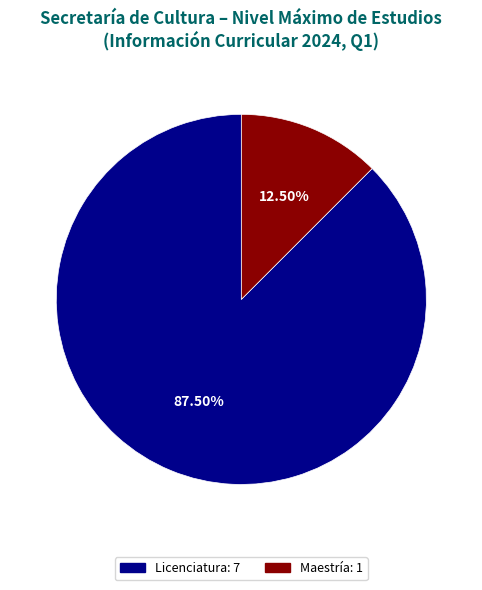

To the nearest percent, what is the difference between the largest and smallest slice percentages?

75%